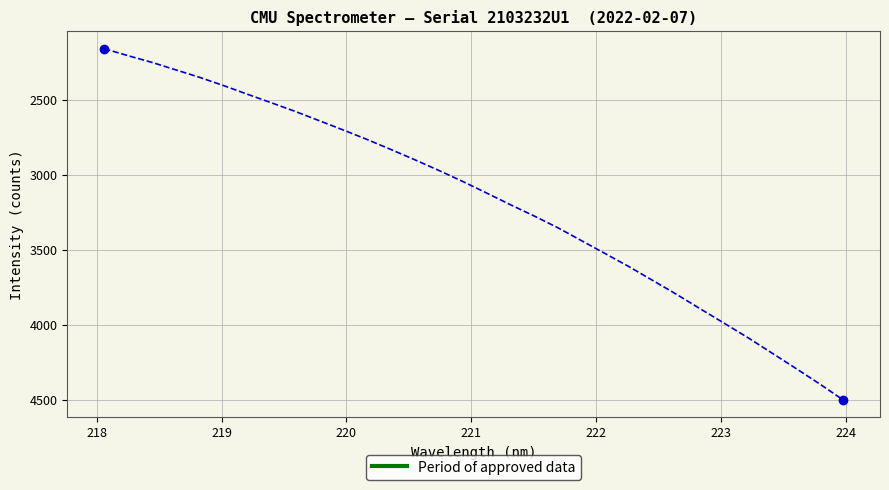

What is the value of the 25th point from the left?

3794.7